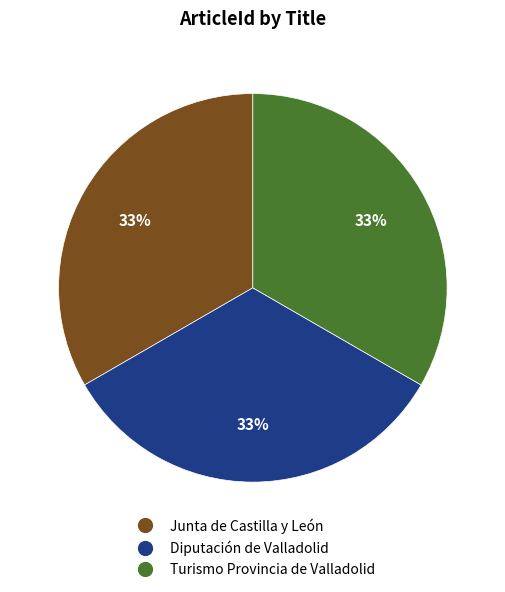

Do Junta de Castilla y León and Turismo Provincia de Valladolid together represent more than half of the pie?

Yes